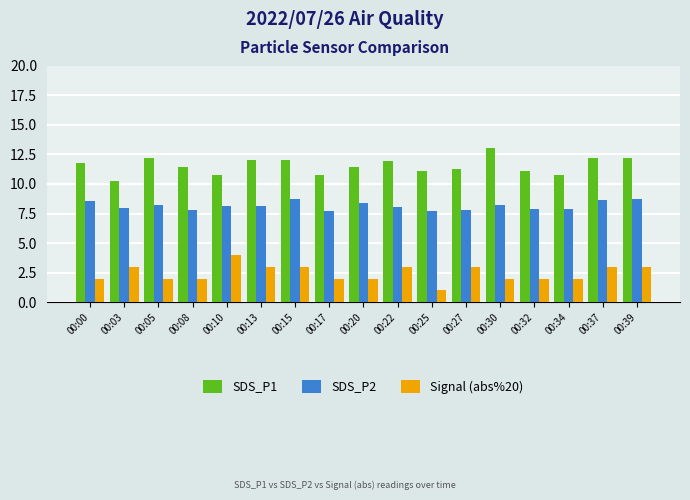

How many series are shown in this chart?

3